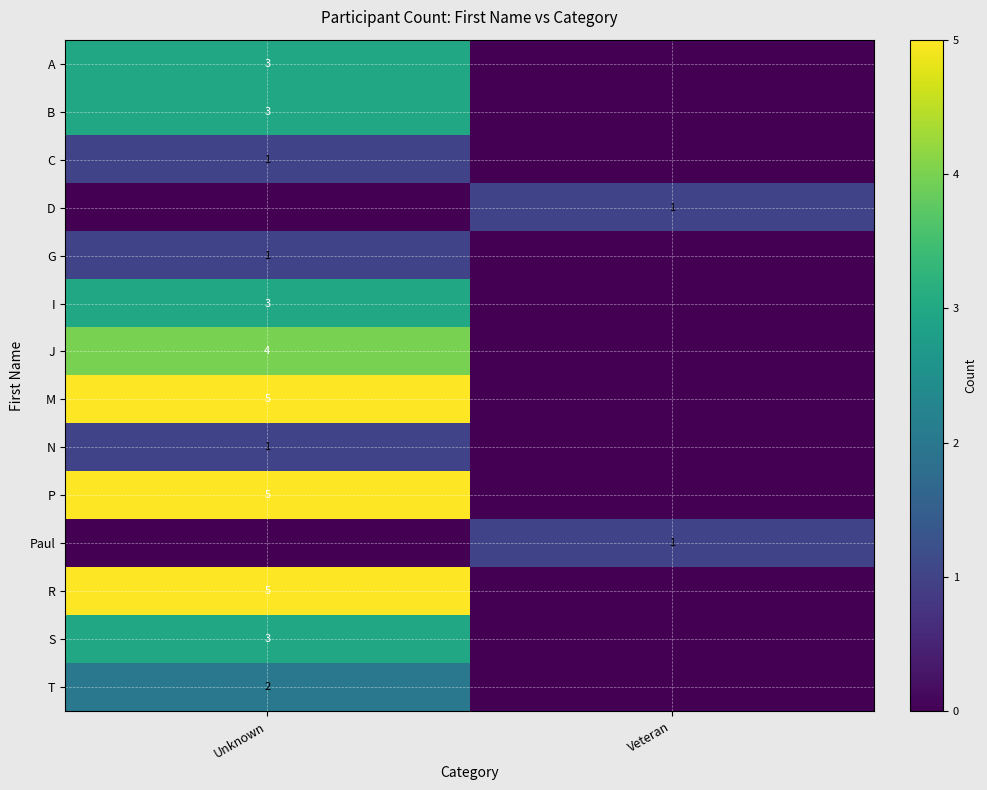

What is the difference between the highest and lowest values at Unknown?

5